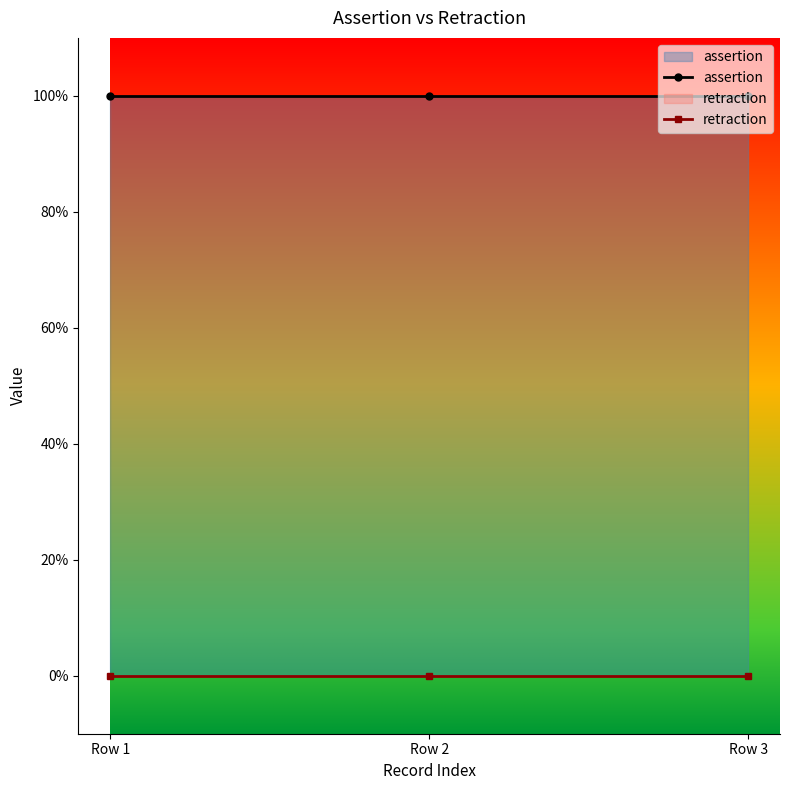

Which series changed the most between Row 1 and Row 3?

assertion